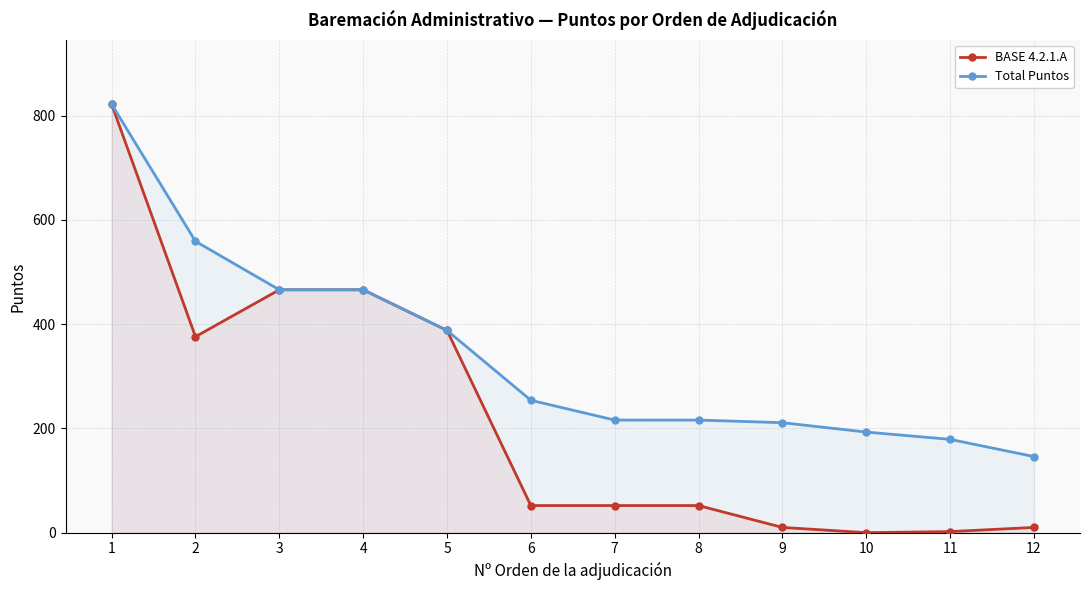

What is the value of the Total Puntos point at the 1st from the left?

822